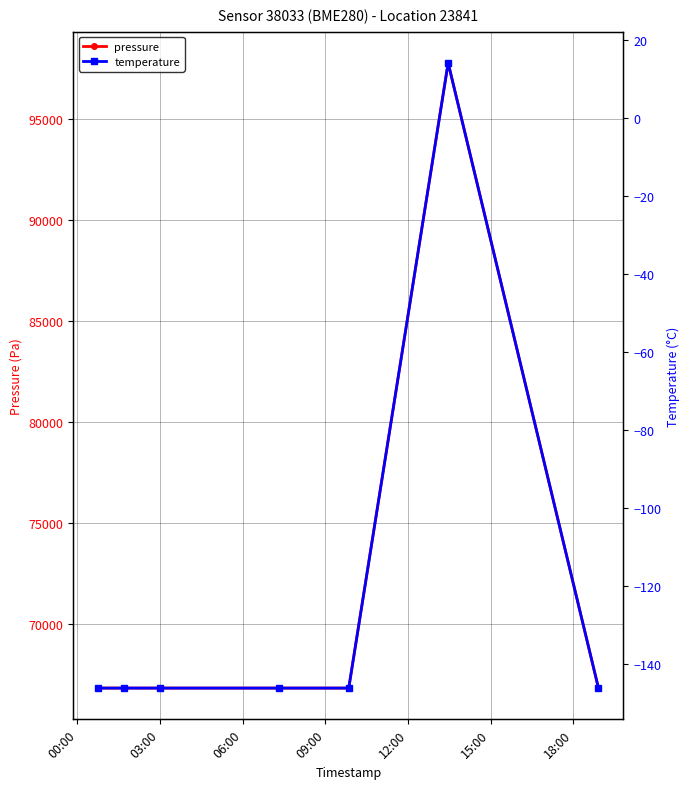

What is the value of the pressure point at the 1st from the left?

66833.8